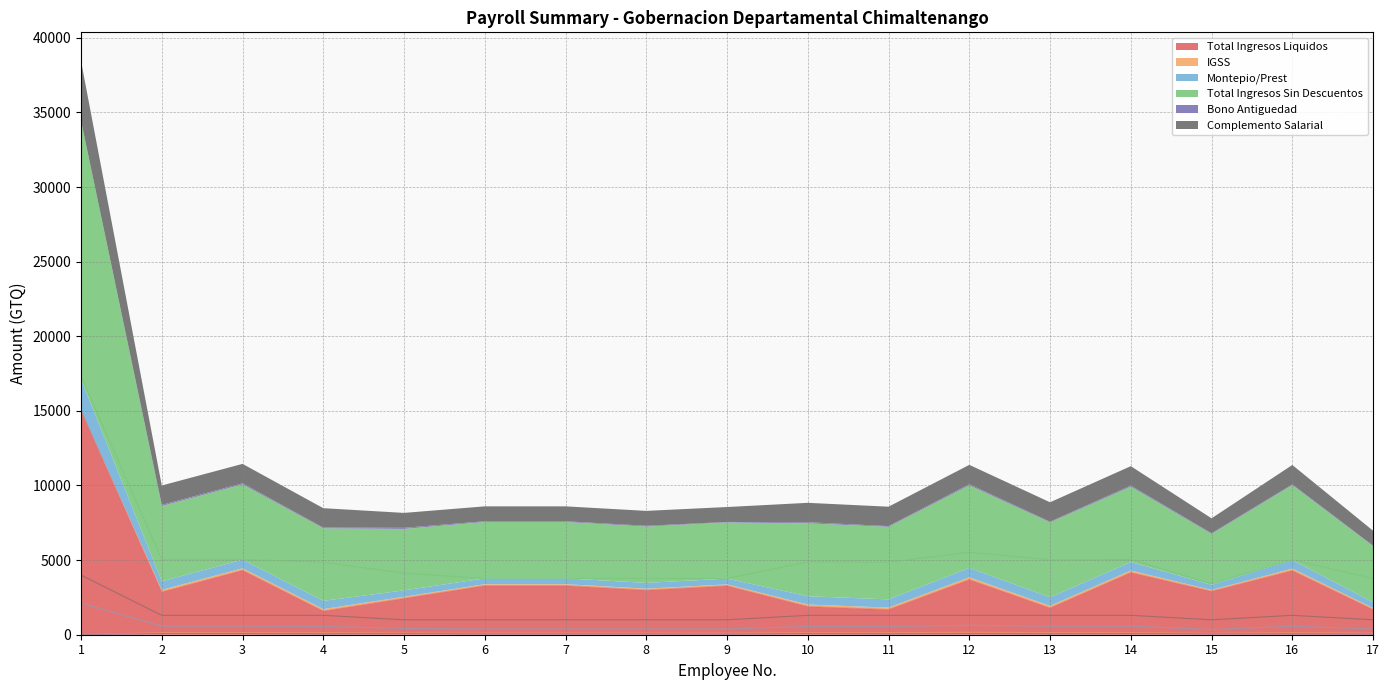

True or false: Bono Antiguedad has a value of 37.3 at 2.

False